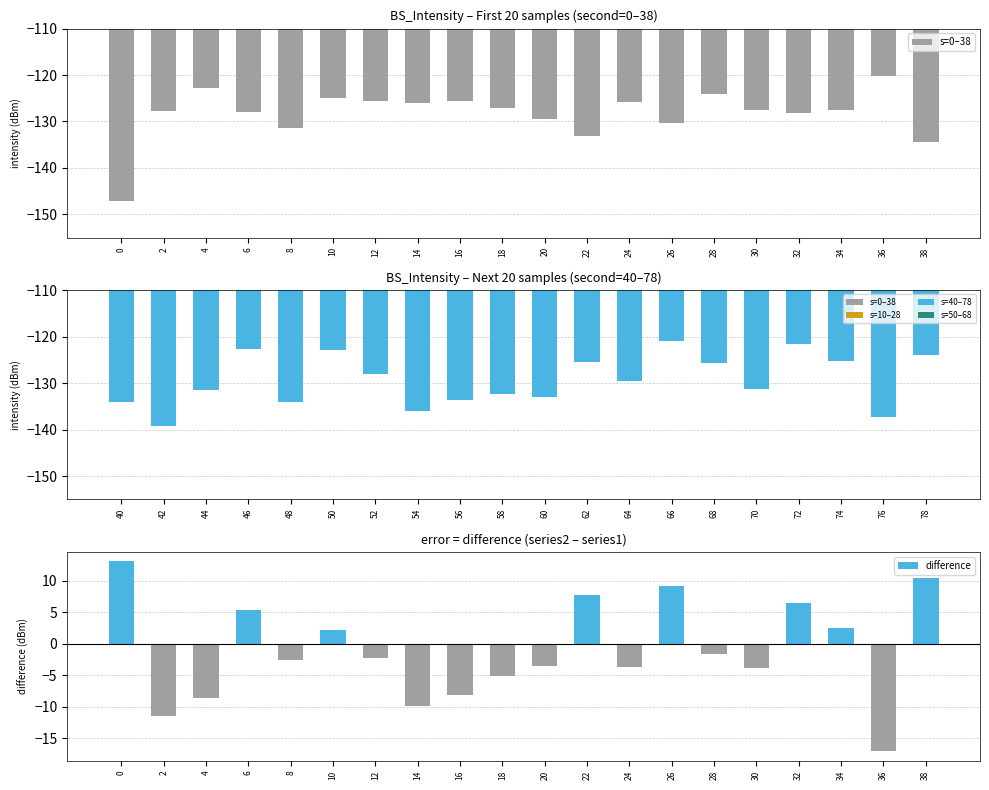

How many bars are there in total?

60